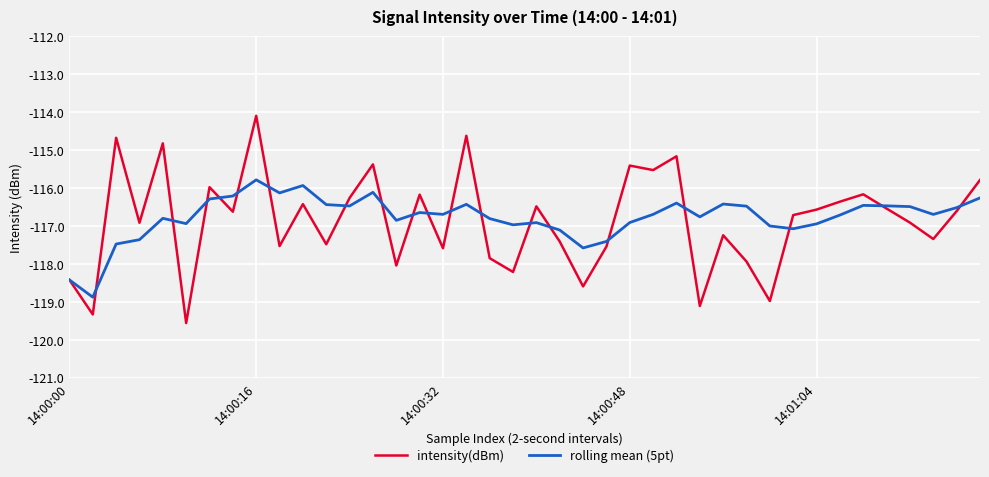

List the series in order of their peak value, highest first.

intensity(dBm), rolling mean (5pt)